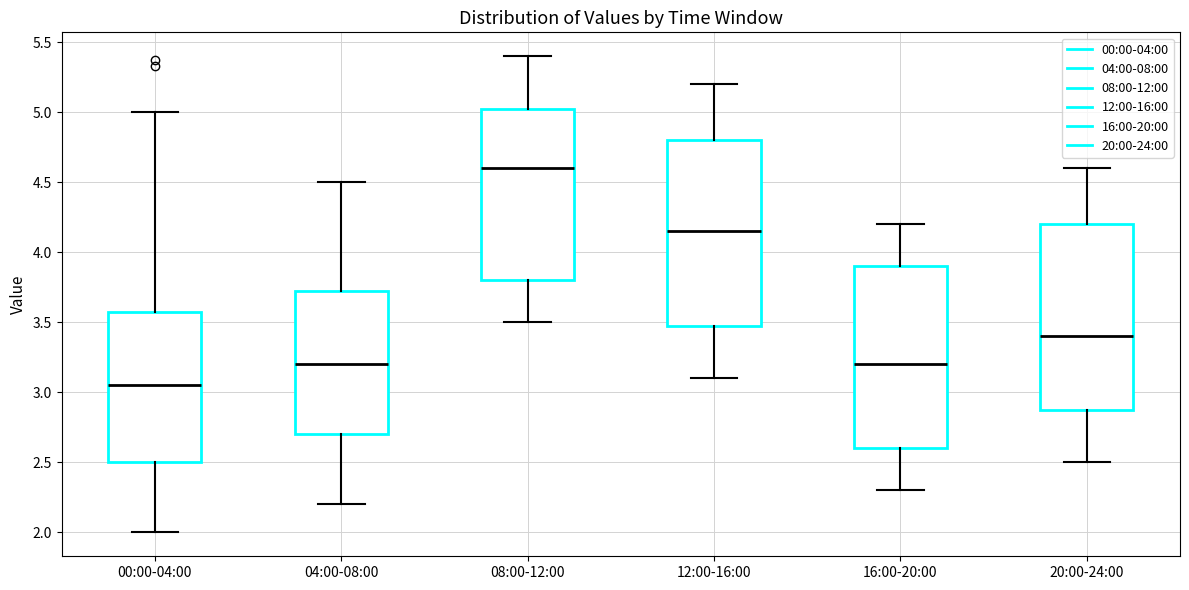

Which box's median line is the lowest?

00:00-04:00